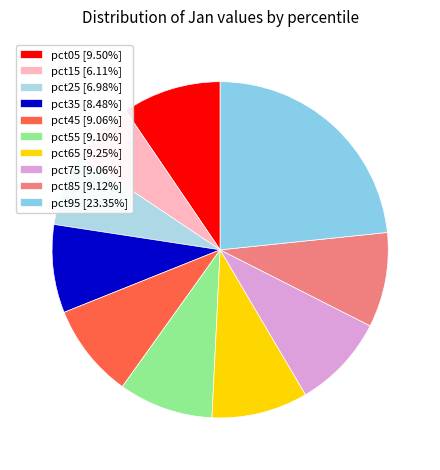

Which has a higher value, pct25 or pct35?

pct35